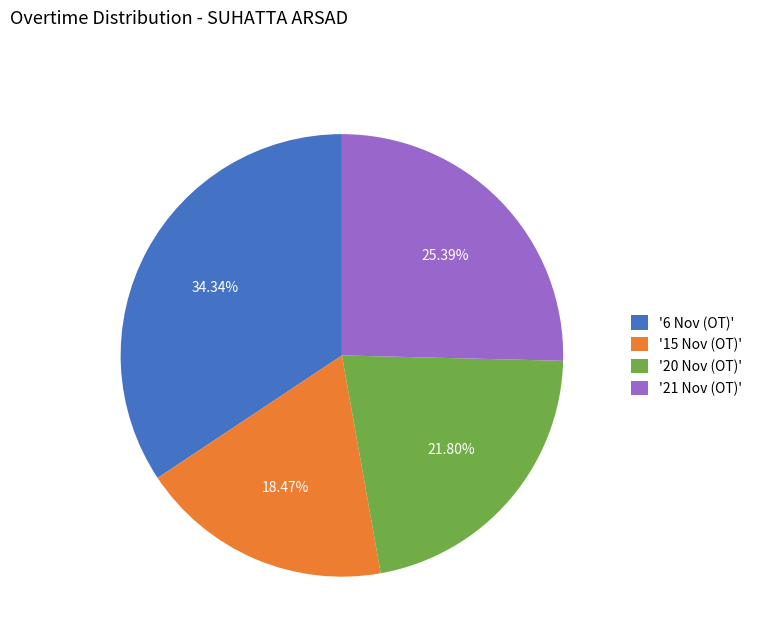

Is the sum of '6 Nov (OT)' and '21 Nov (OT)' greater than half?

Yes